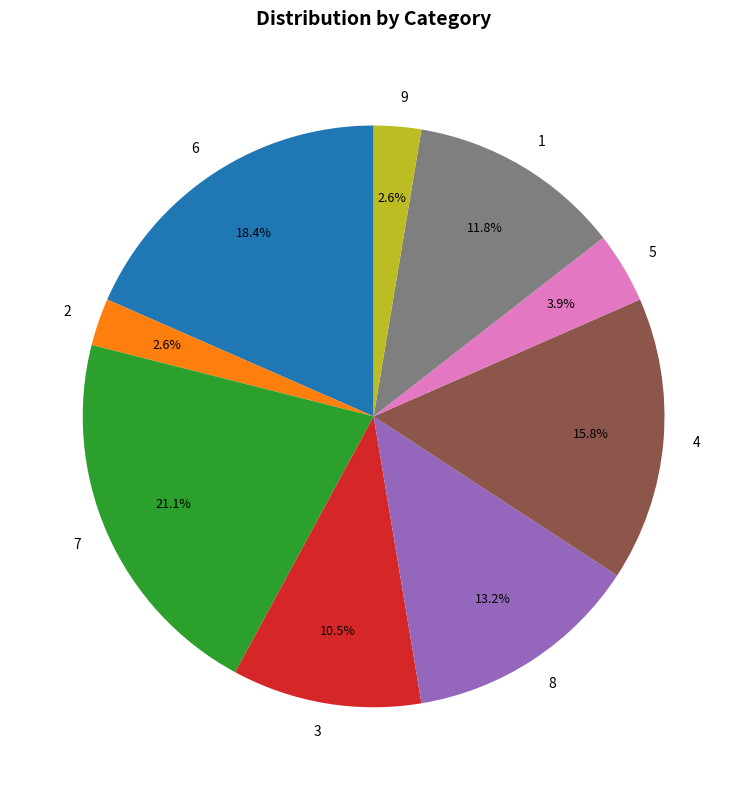

Which slice is the largest?

7